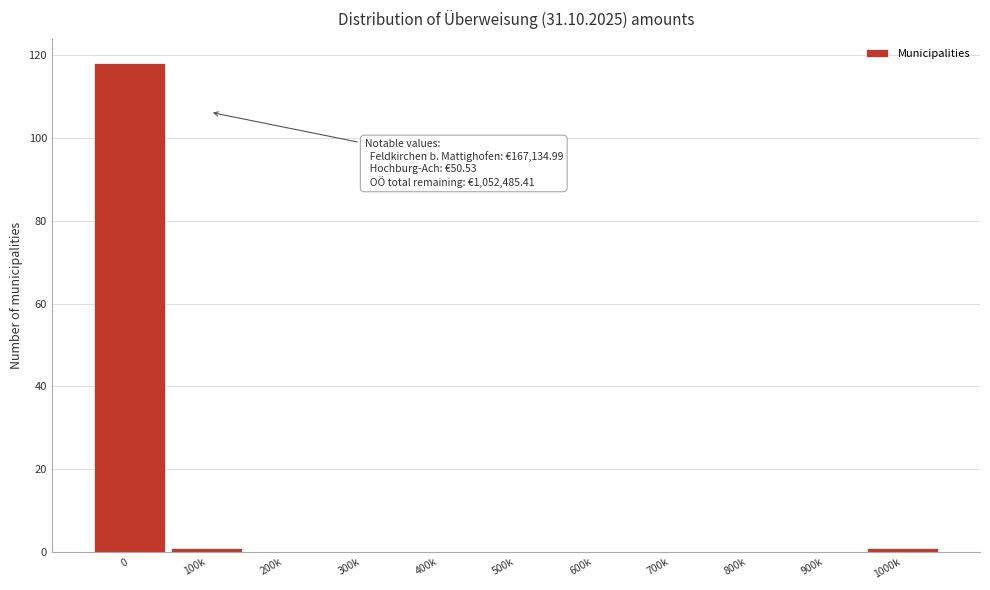

Reading right to left, list all the values displayed in this chart.

1000k=1	900k=0	800k=0	700k=0	600k=0	500k=0	400k=0	300k=0	200k=0	100k=1	0=118